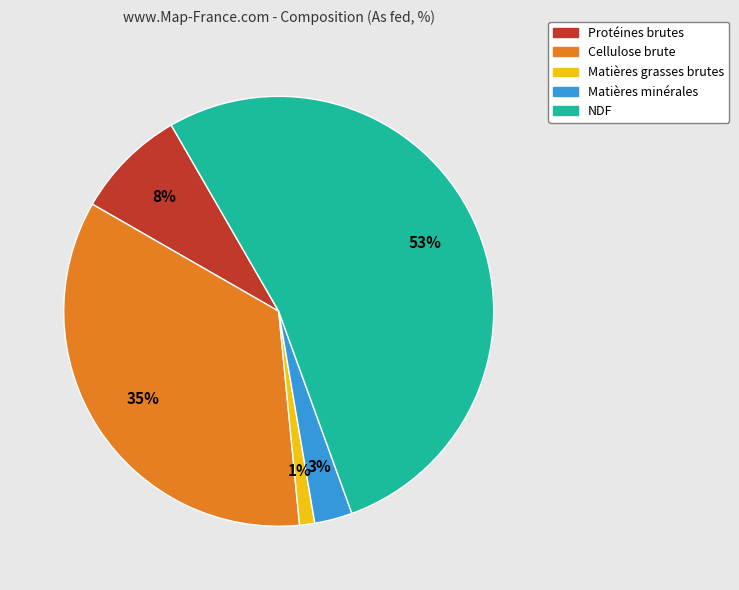

Does NDF represent more than half of the total?

Yes